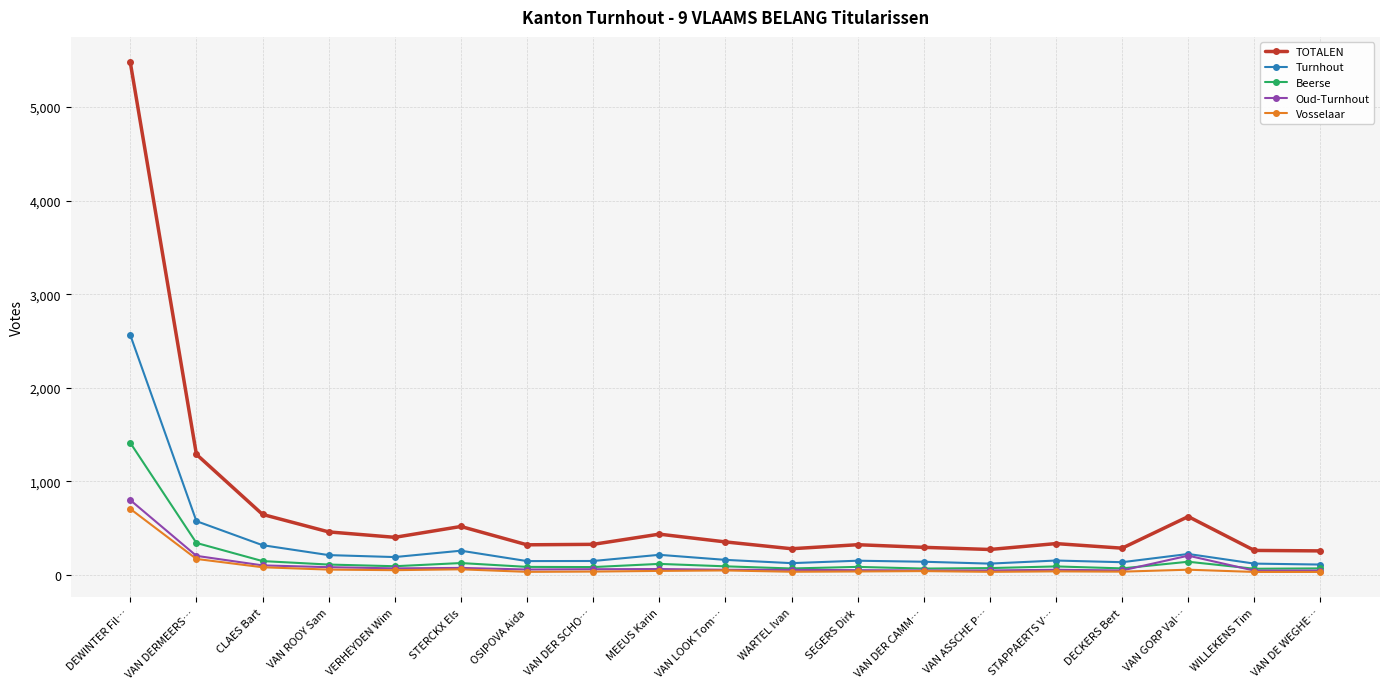

True or false: Oud-Turnhout and TOTALEN cross at least once.

False